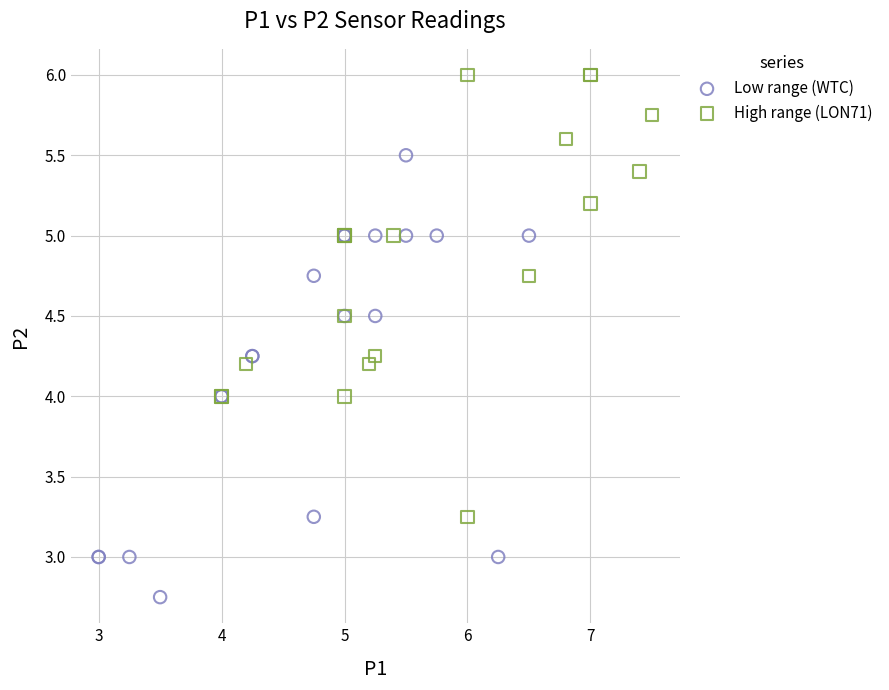

Which series contains the lowest Y value?

Low range (WTC)